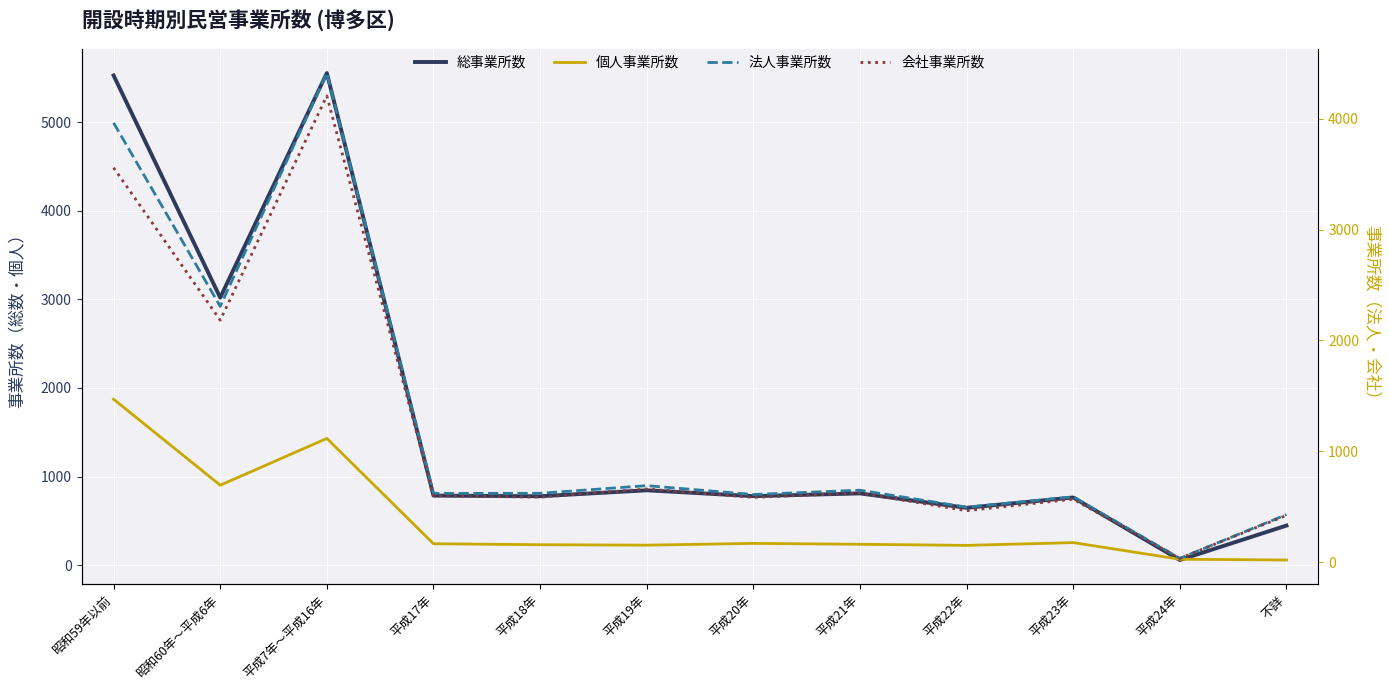

At which category does the chart reach its minimum across all series?

不詳